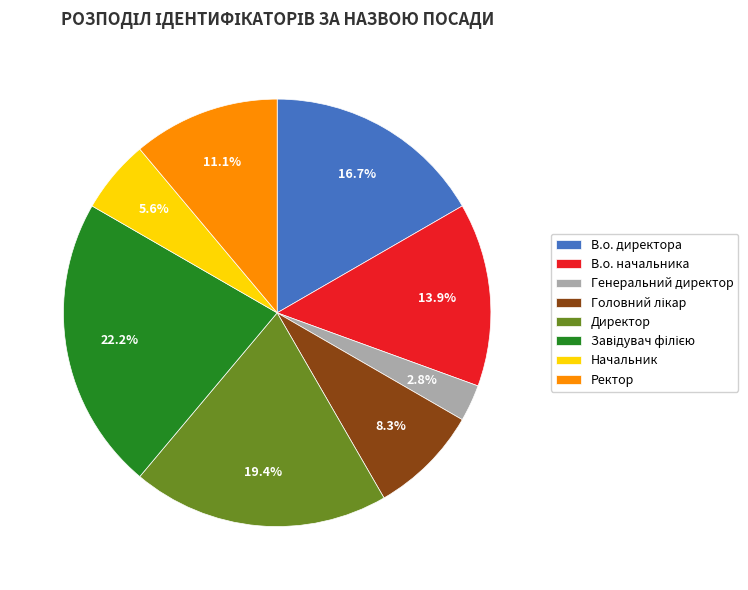

What is the smallest slice in the pie chart?

Генеральний директор